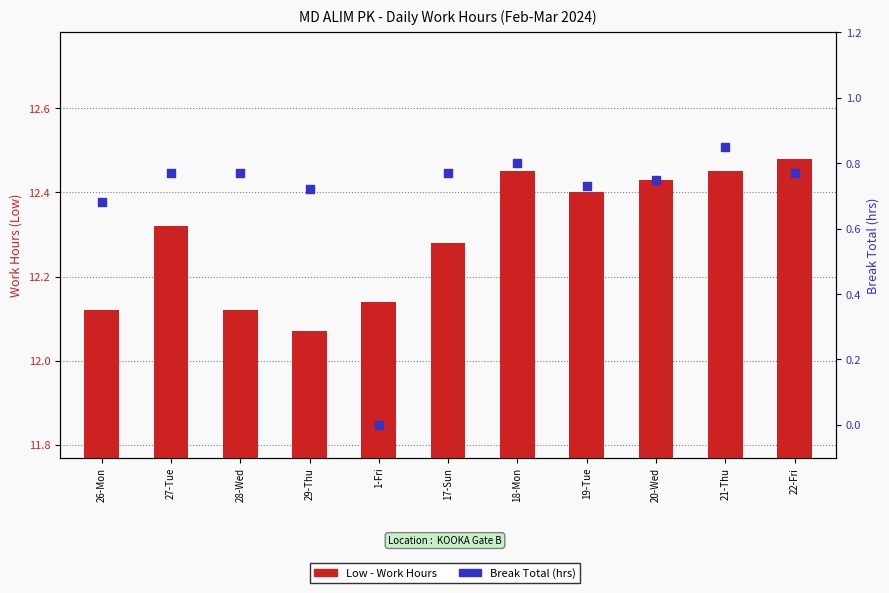

What are all the series names shown in the legend?

Low (work hours), Break Total (hrs)